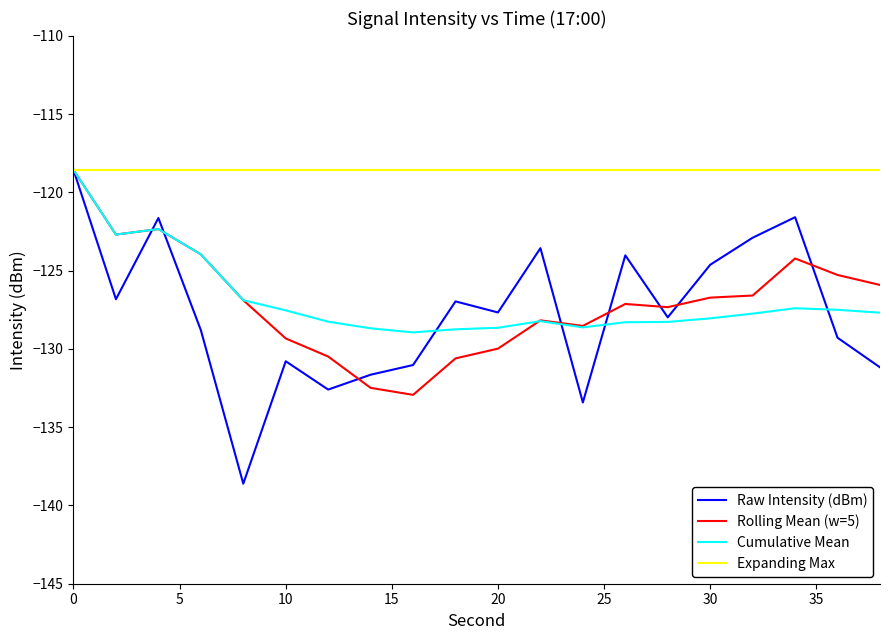

Which series has the largest total across all categories?

Expanding Max